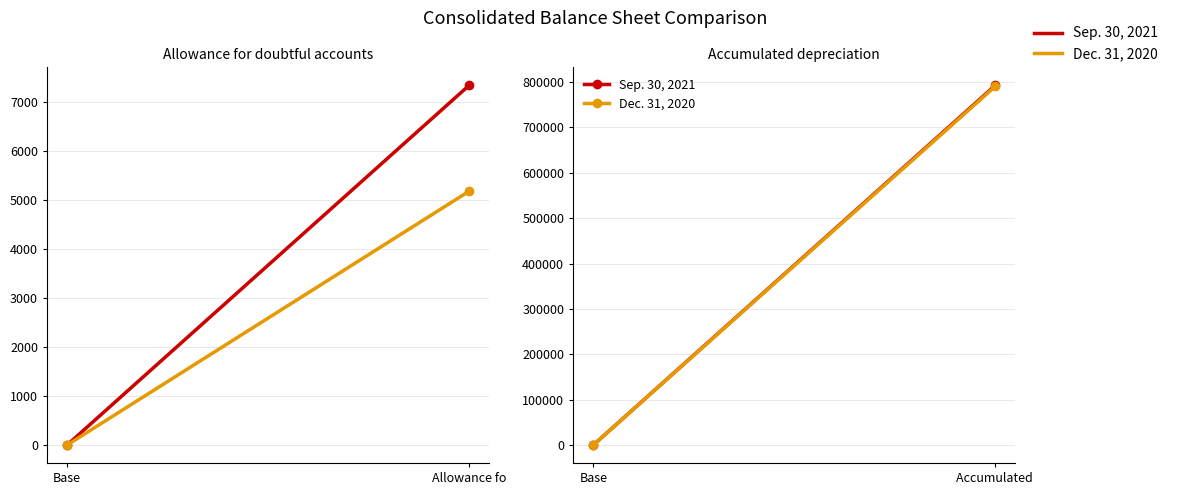

What are all the series names shown in the legend?

Sep. 30, 2021, Dec. 31, 2020